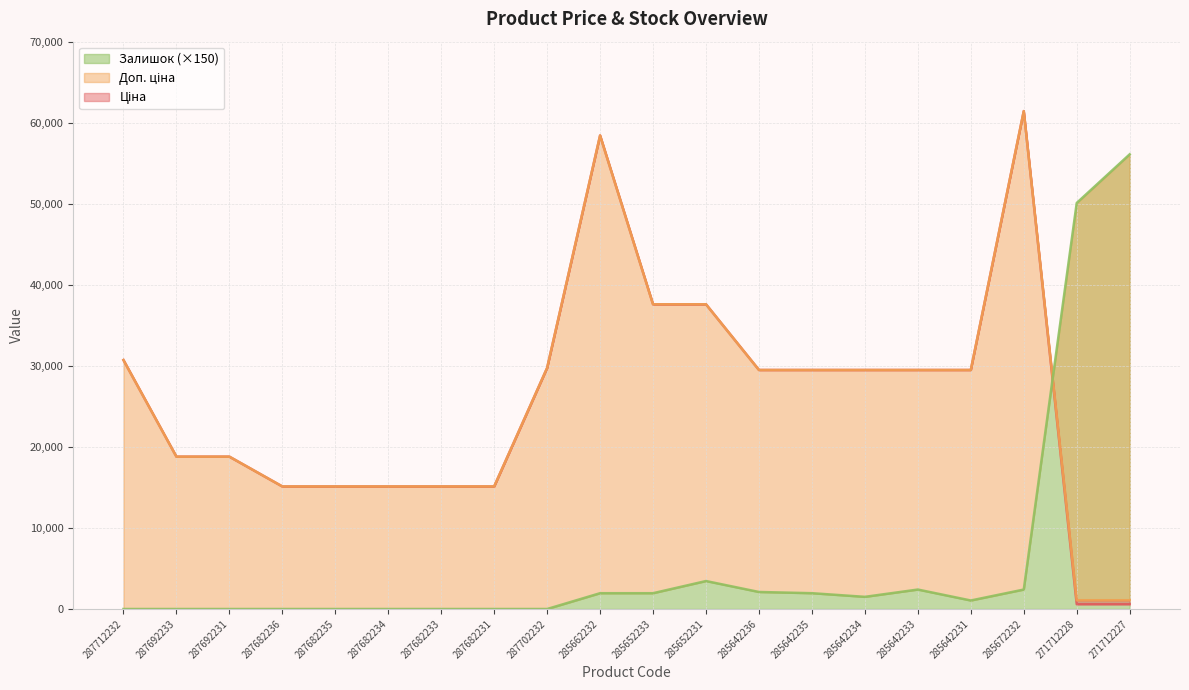

Which series has the widest spread of values?

Ціна